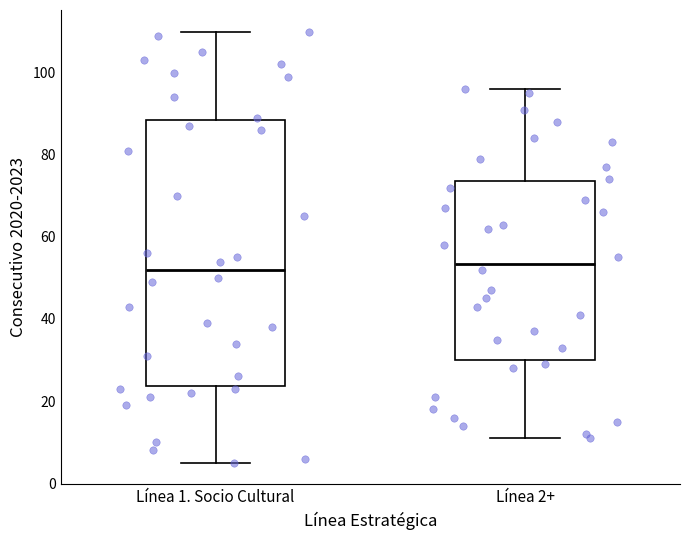

Reading left to right, transcribe this box plot: for each box, give where its median line is, the range the box spans, and where its two whiskers end, as read against the y-axis. The values are not printed on the chart, so give them approximately, as read against the axis.

Línea 1. Socio Cultural: median 52, box 24 to 88, whiskers 6 to 110
Línea 2+: median 54, box 30 to 74, whiskers 12 to 96